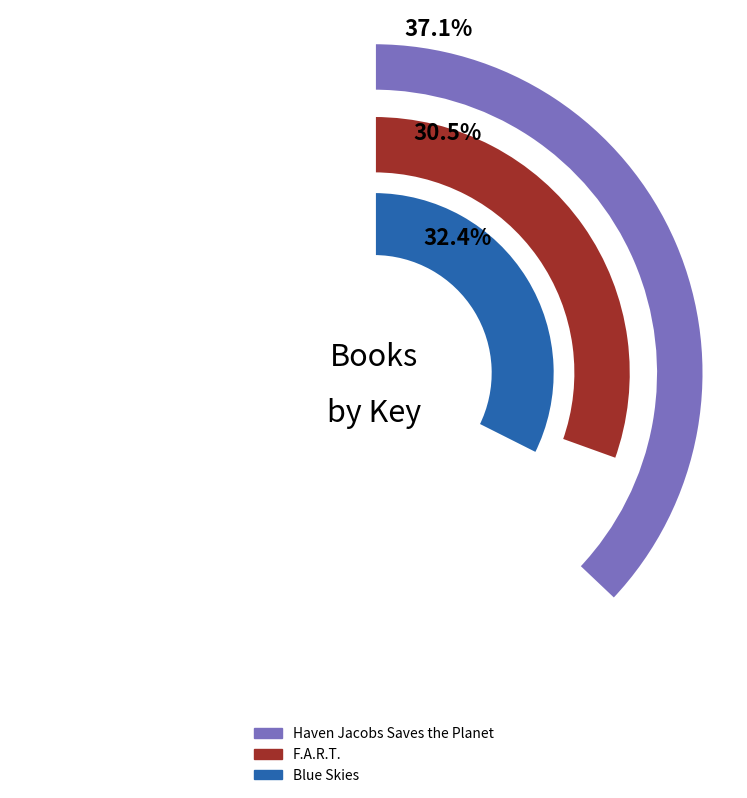

Rank the categories by value from highest to lowest.

Haven Jacobs Saves the Planet, Blue Skies, F.A.R.T.